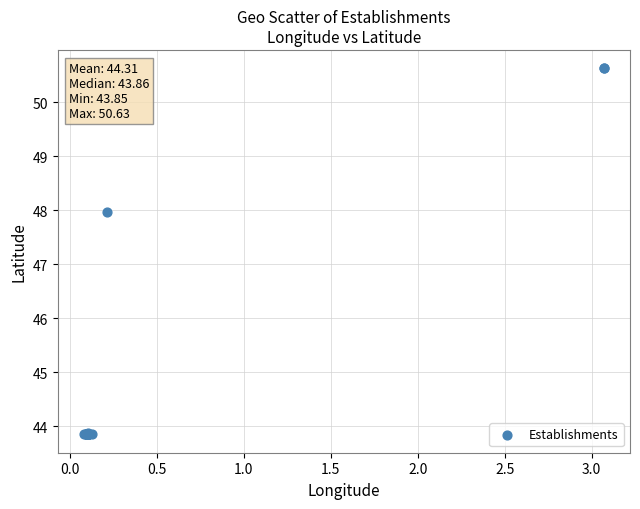

What Y value in the scatter plot is closest to 47?

48.0